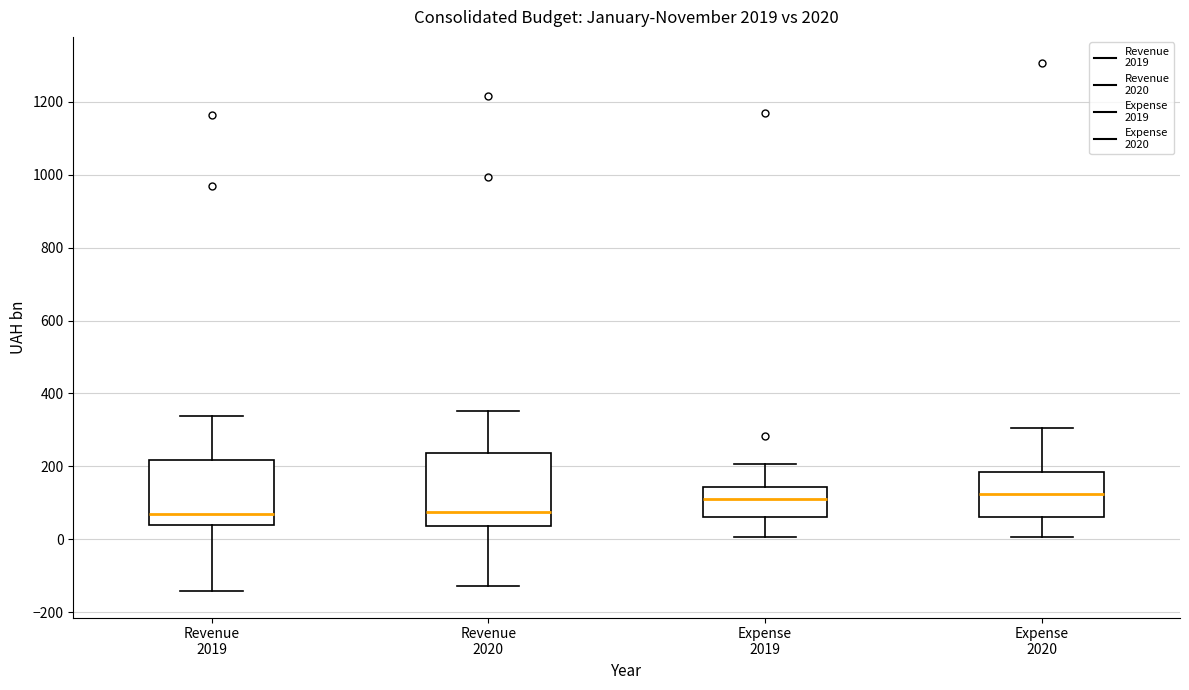

Where does the lower whisker of the box for Expense 2019 end on the y-axis? The values are not printed on the chart, so give them approximately, as read against the axis.

0